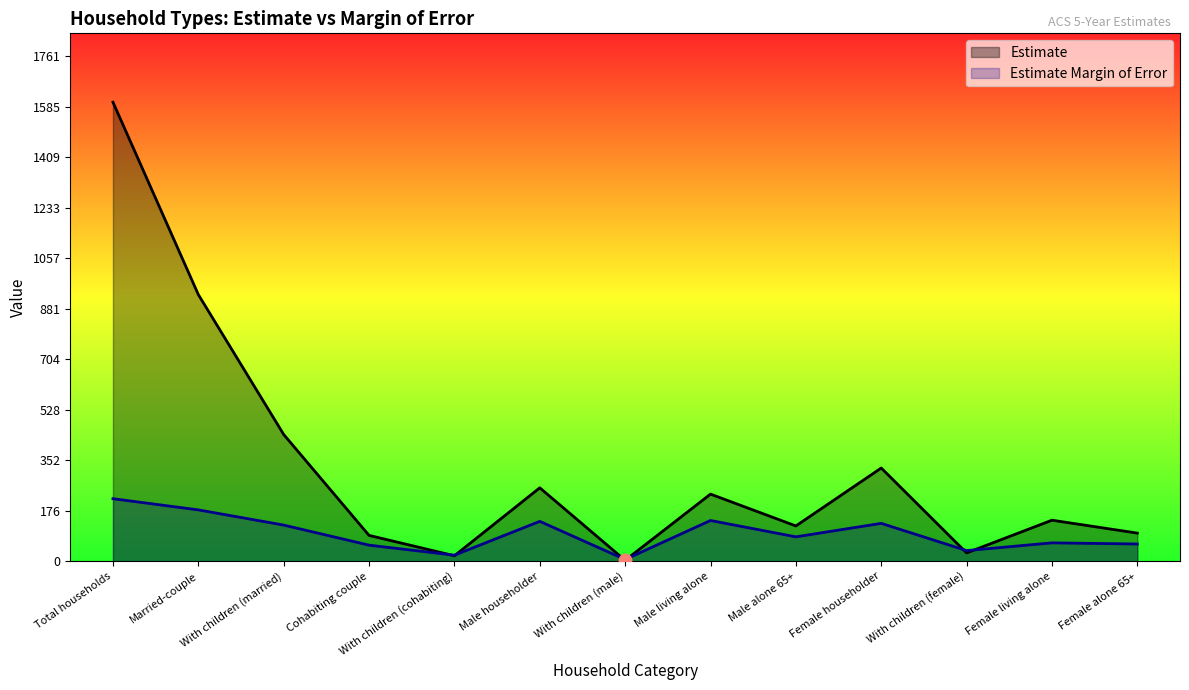

Which series has the largest total across all categories?

Estimate